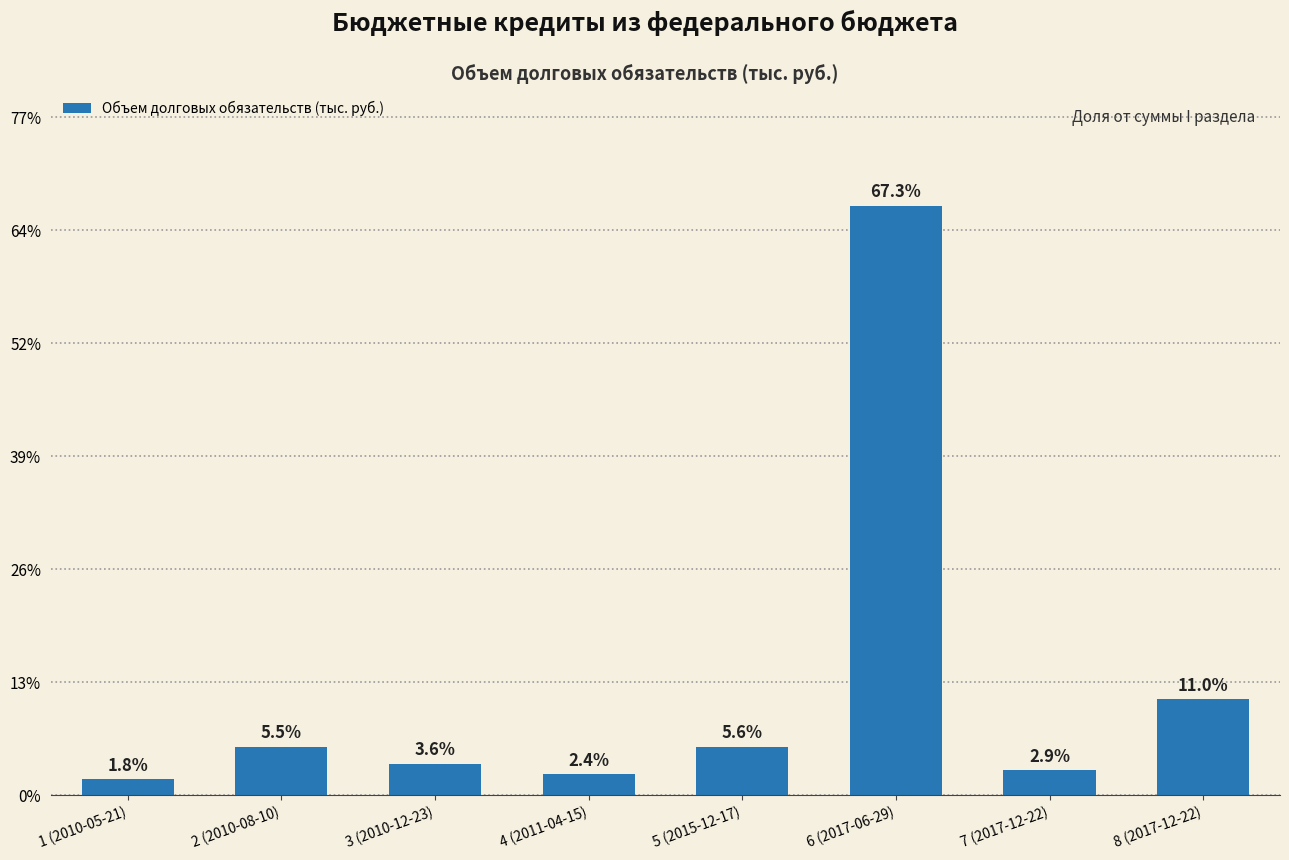

At which label is the value closest to 5192499?

8 (2017-12-22)